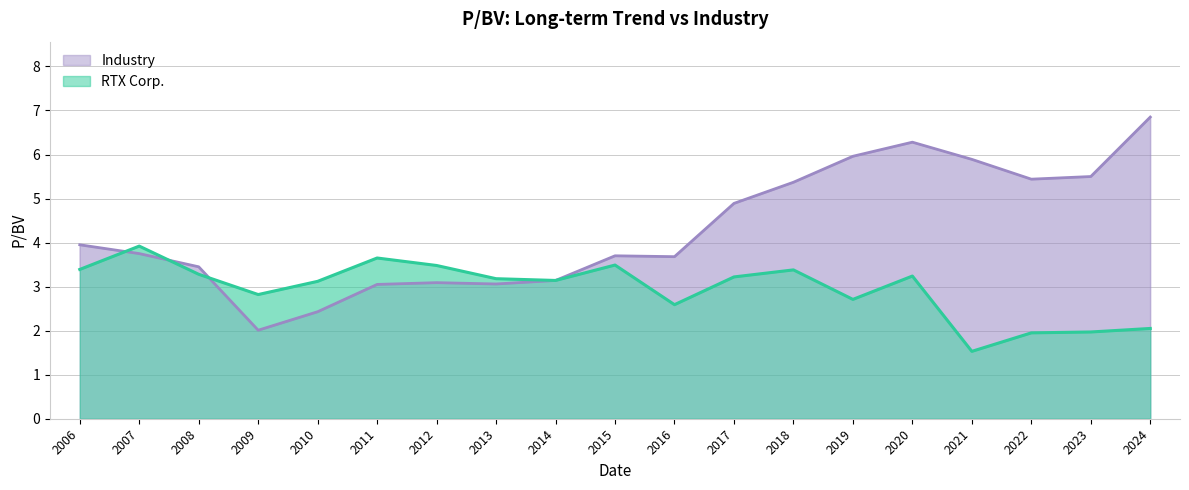

Which series has the widest spread of values?

Industry